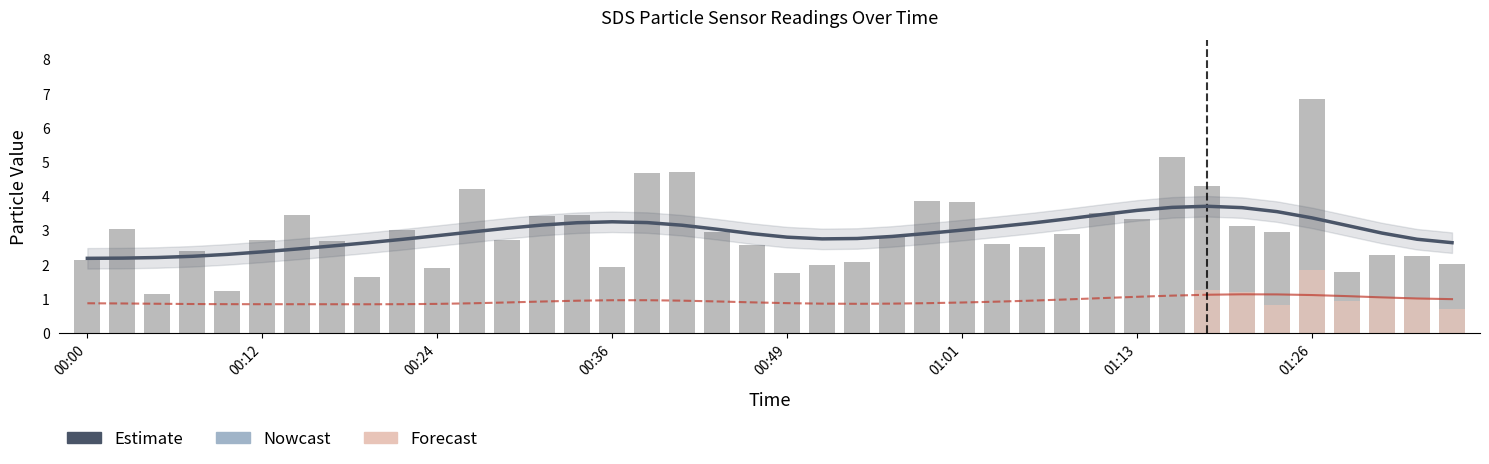

At which label is the value closest to 4?

00:58